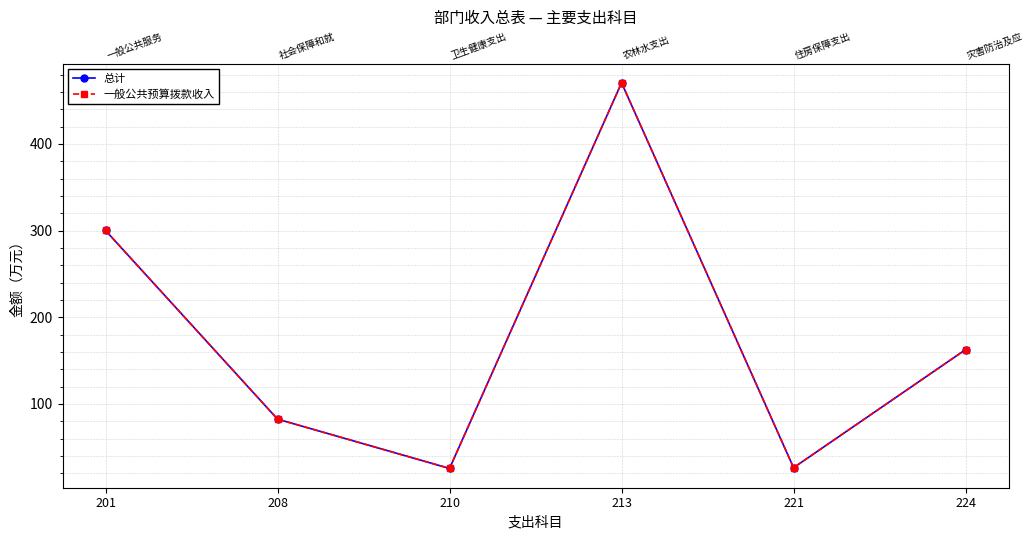

At which label does 总计 first exceed 162?

201